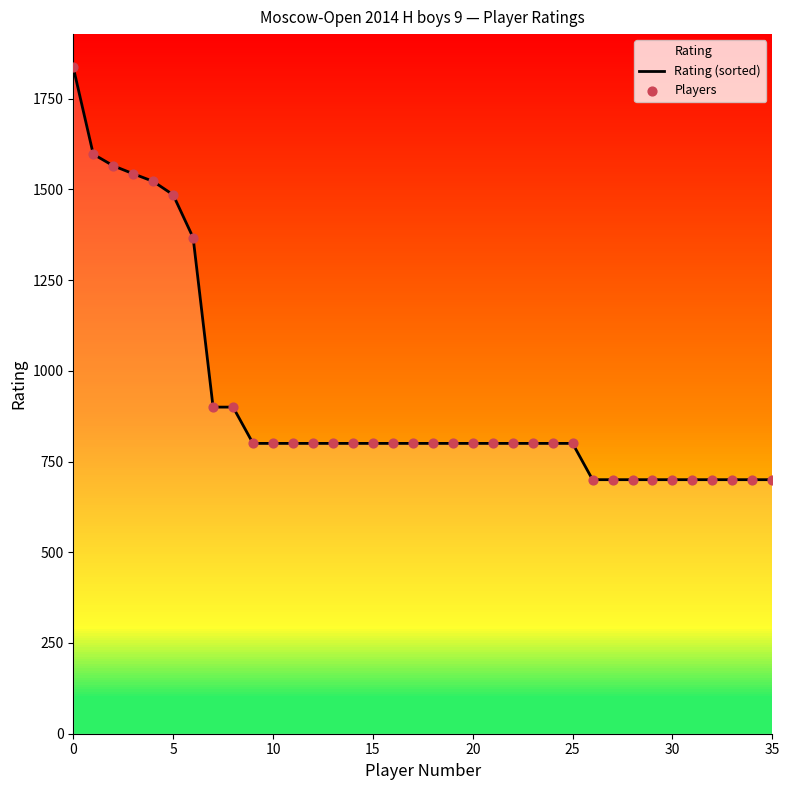

At how many categories does at least one series exceed 1422?

6